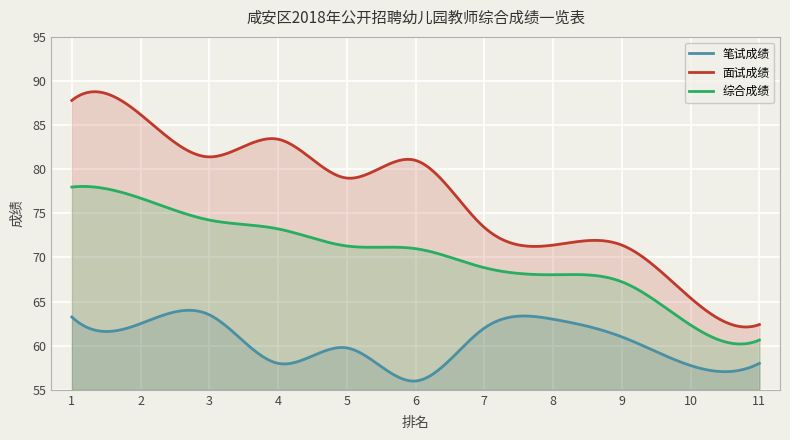

At how many categories does at least one series exceed 86?

2